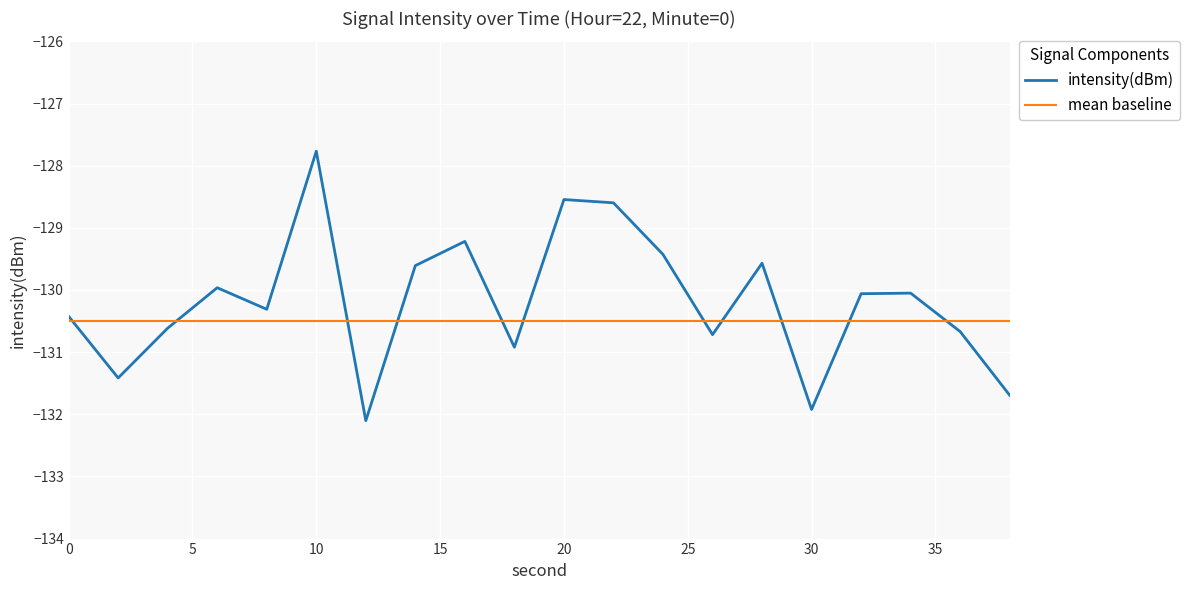

Does the chart have visible grid lines?

Yes